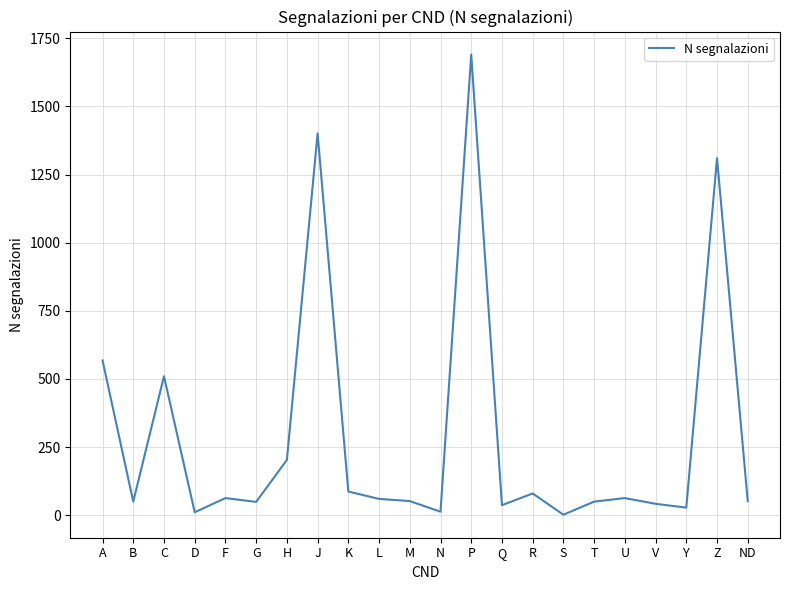

Is it true that the value at A is 890?

False